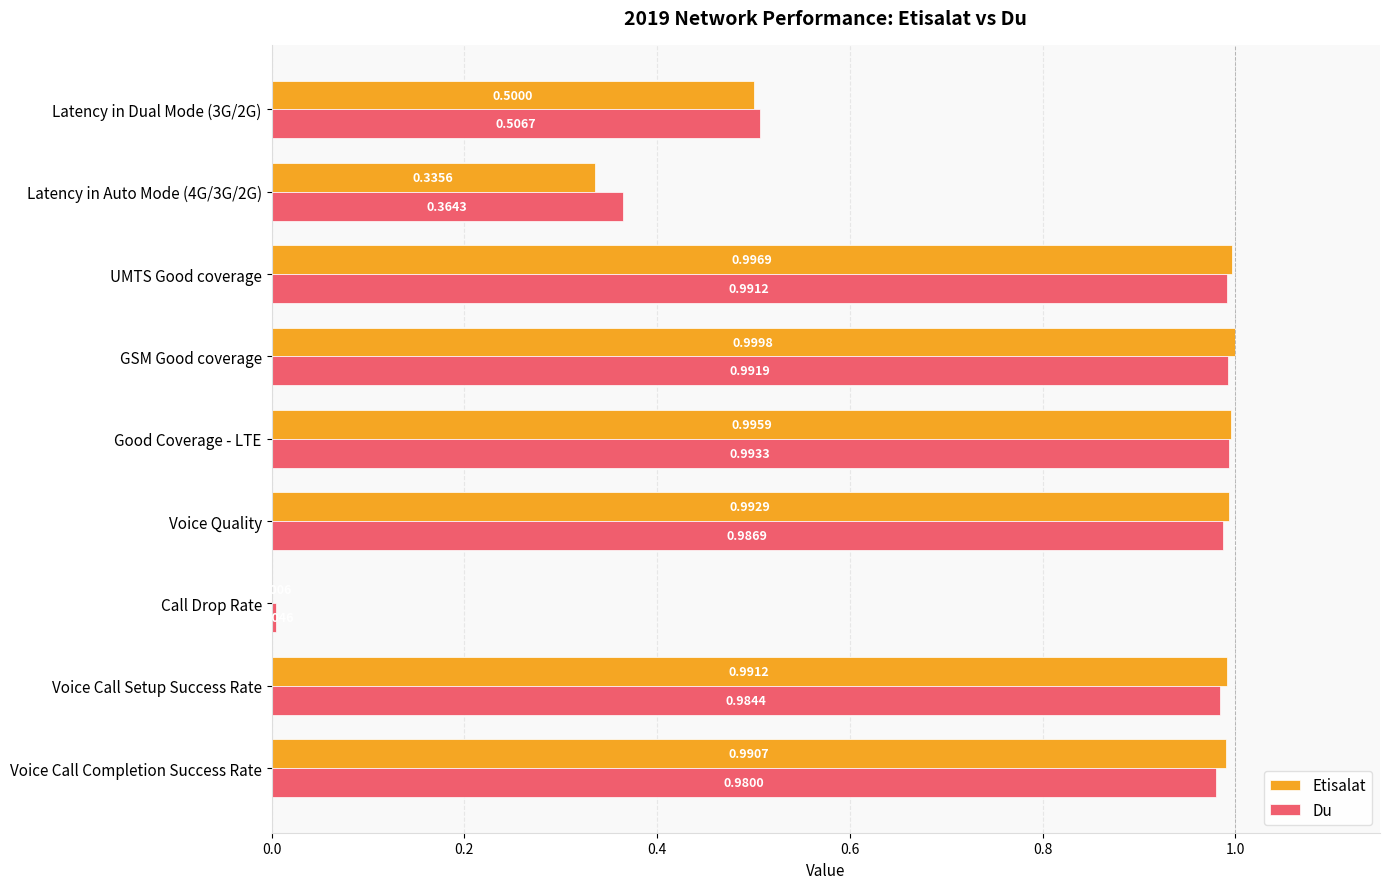

What is the sum of all Etisalat values?

6.8